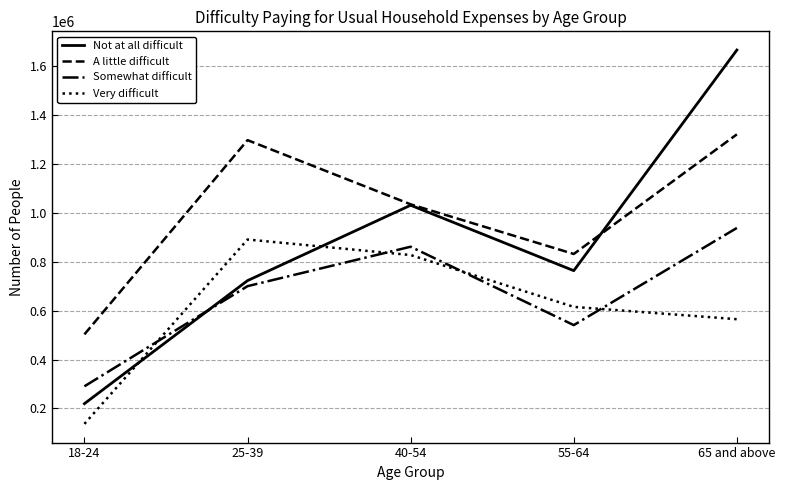

Where is the first local maximum for Somewhat difficult?

40-54